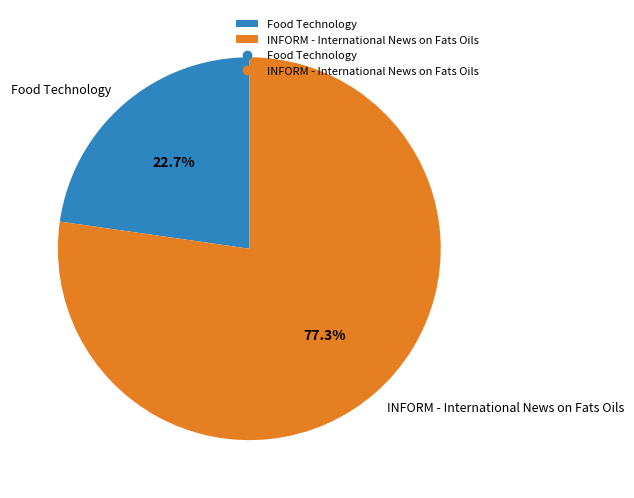

To the nearest percent, what is the difference between the Food Technology and INFORM - International News on Fats Oils slice percentages?

55%